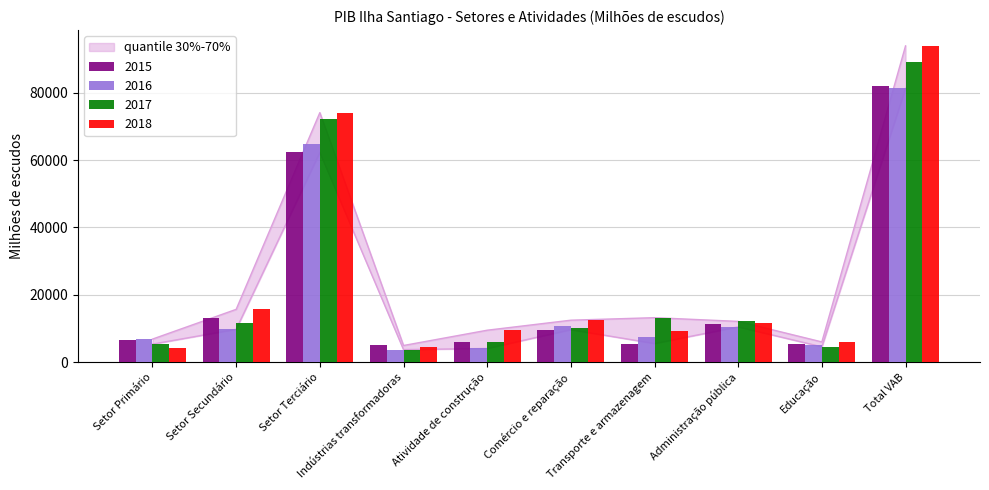

What is the highest value of the 2017 series?

89211.4